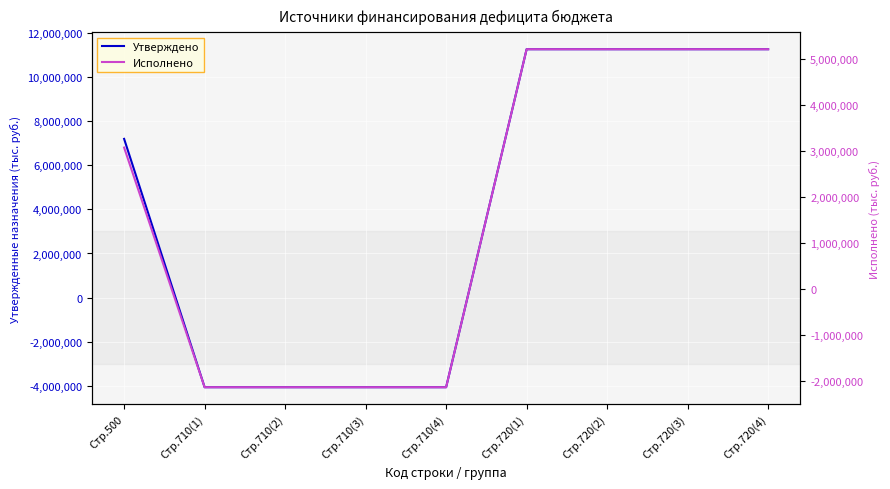

What is the spread (max minus min) of values at Стр.710(4)?

1931029.9